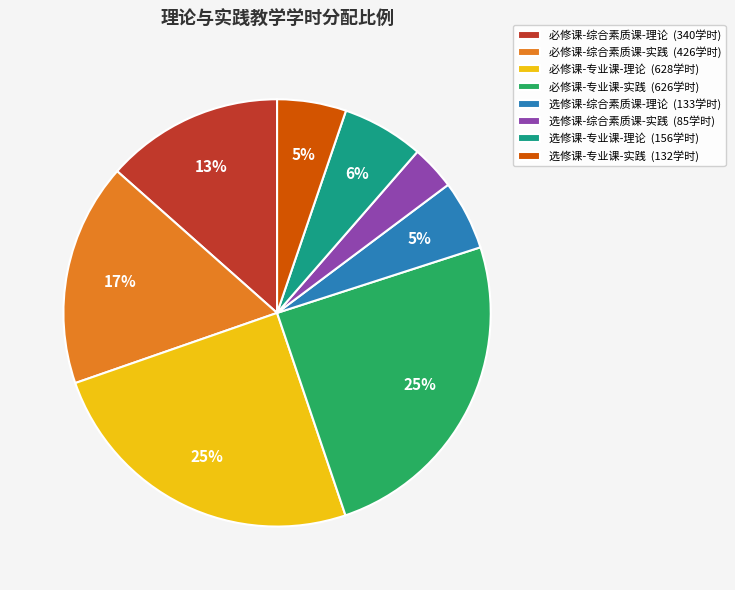

Is there a majority slice in this chart?

No